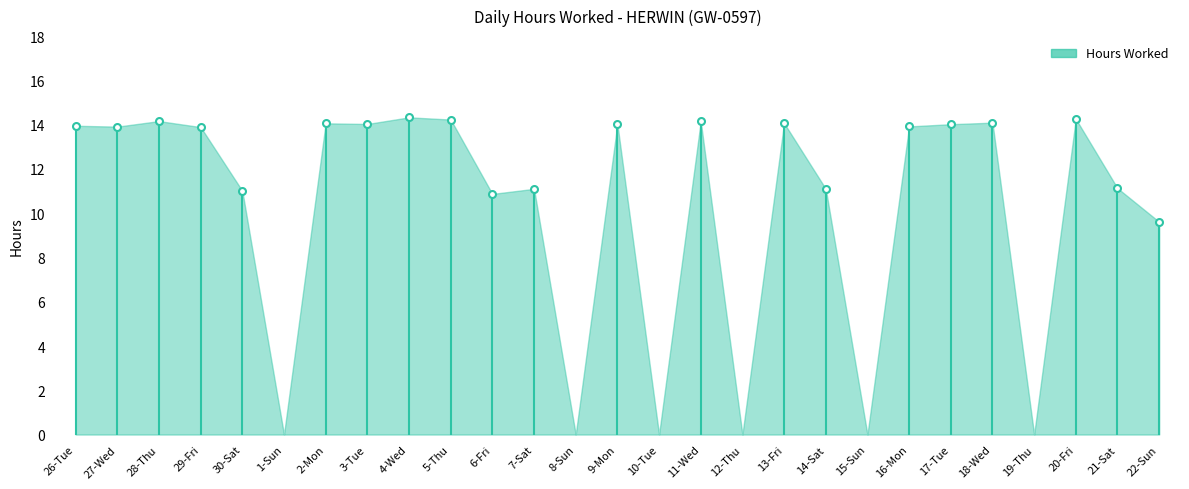

What position from the right is 9-Mon?

14